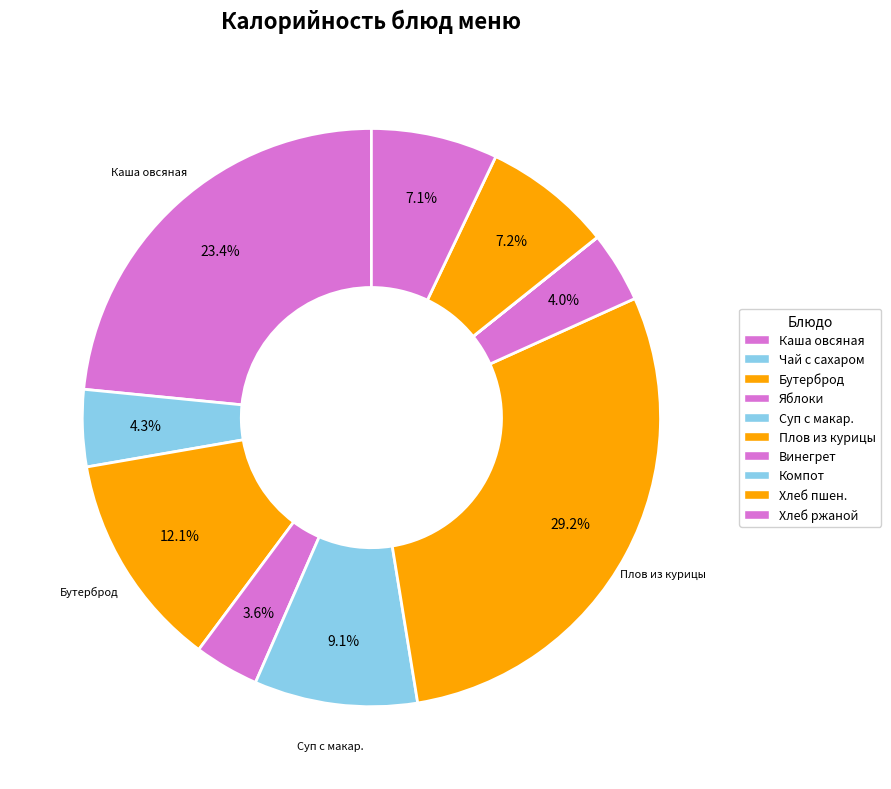

Is there any slice that represents more than half of the pie?

No